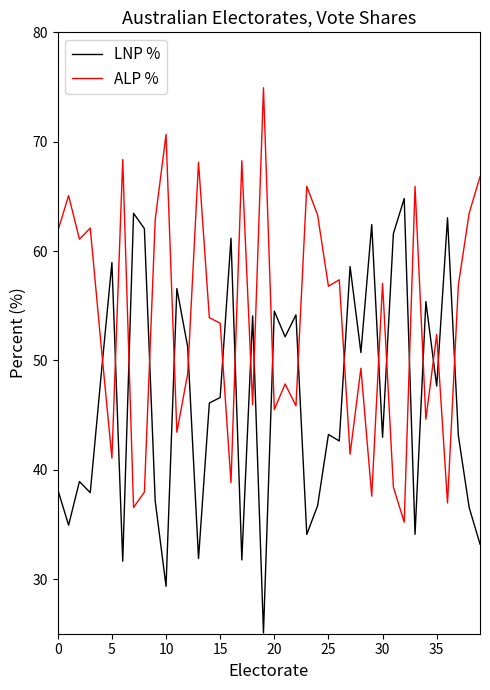

What is the maximum value shown in the chart?

74.9